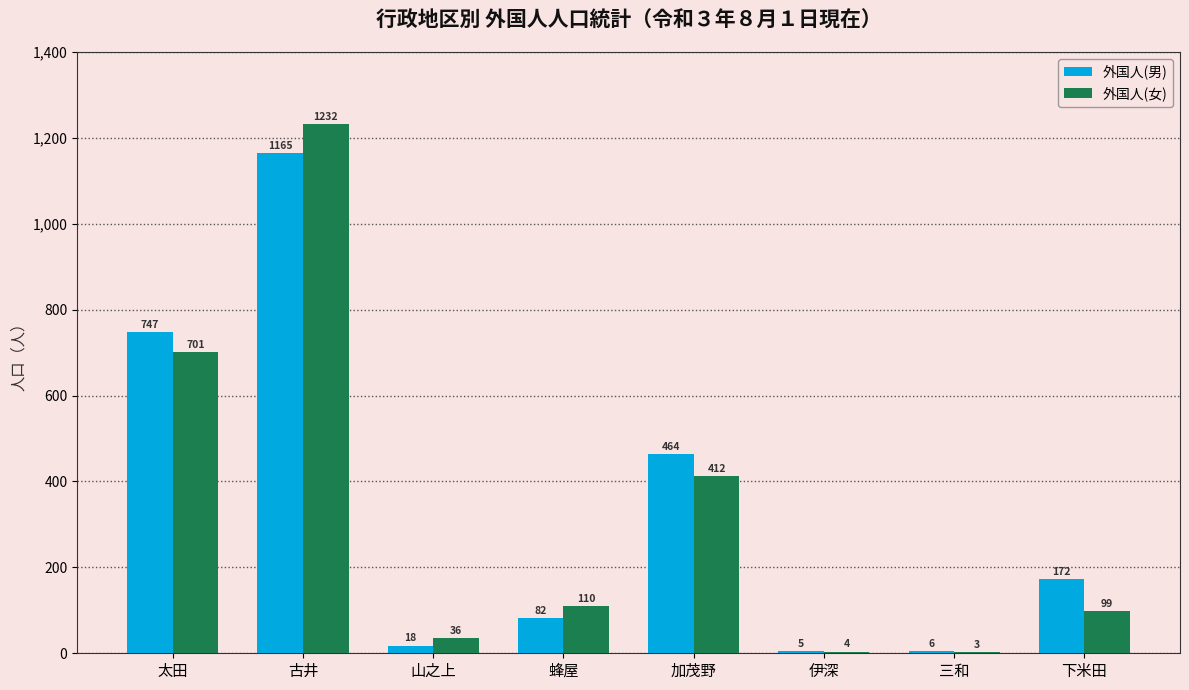

What is the approximate value of 外国人(女) at 山之上, to the nearest 10?

40